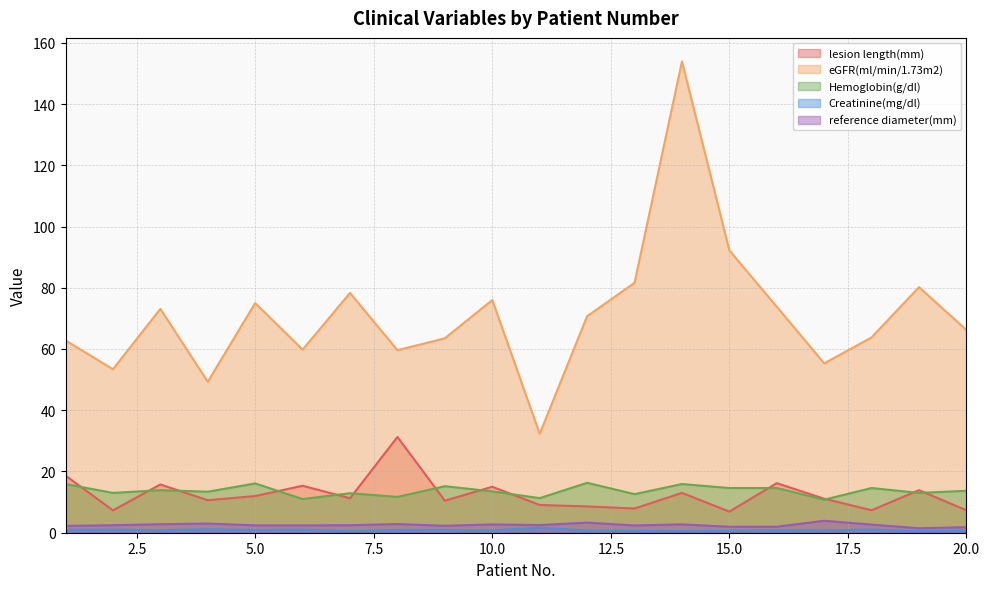

Reading left to right, extract all data points from this chart.

lesion length(mm): 18.7	7.3	15.8	10.6	12.0	15.3	11.2	31.3	10.5	15.0	9.1	8.6	7.9	13.0	6.9	16.2	11.1	7.3	13.9	7.3
eGFR(ml/min/1.73m2): 62.8	53.4	73.1	49.3	75.0	59.8	78.3	59.6	63.5	76.0	32.3	70.7	81.6	153.9	92.2	73.8	55.3	63.8	80.2	66.2
Hemoglobin(g/dl): 15.9	13.0	13.9	13.4	16.1	11.0	12.9	11.7	15.2	13.5	11.3	16.3	12.6	15.9	14.6	14.6	10.8	14.6	13.0	13.7
Creatinine(mg/dl): 0.9	1.0	0.8	1.1	0.9	1.0	0.6	0.9	0.9	0.8	1.7	0.7	0.7	0.5	0.7	0.8	0.7	1.0	0.5	0.7
reference diameter(mm): 2.2	2.5	2.8	3.0	2.4	2.4	2.5	2.8	2.3	2.7	2.5	3.3	2.4	2.7	1.9	2.0	3.9	2.6	1.5	1.8